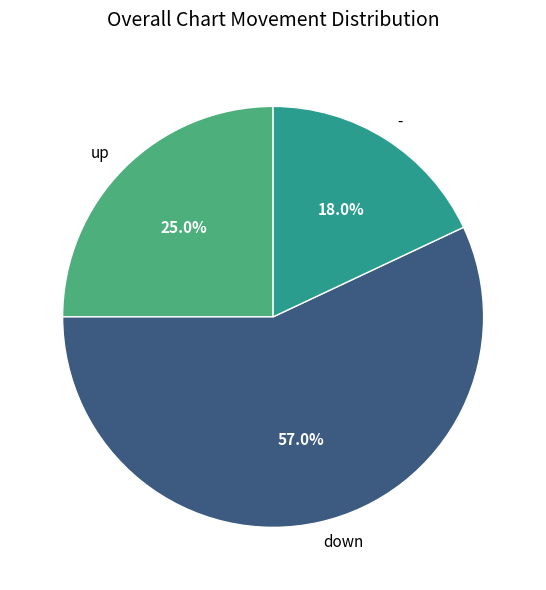

To the nearest percent, what is the difference between the up and - slice percentages?

7%